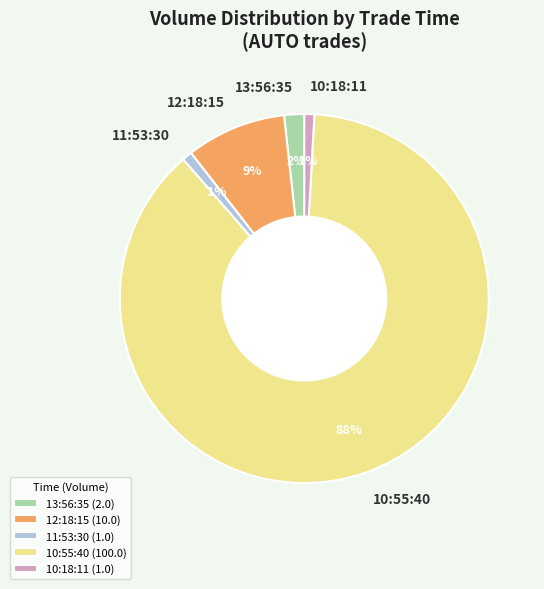

How many segments does this pie chart have?

5